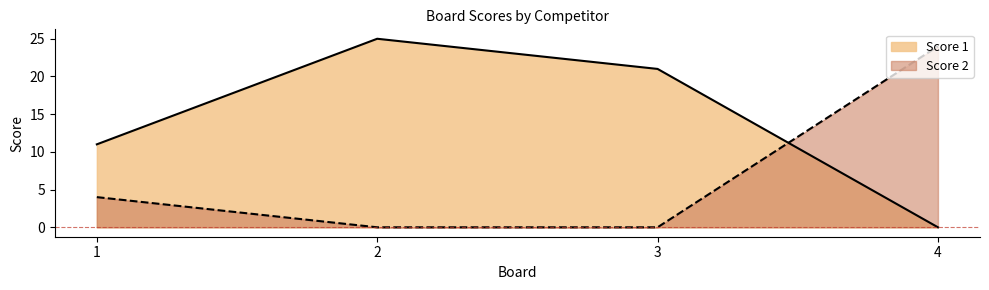

At 3, list the series in order from largest to smallest.

Score 1, Score 2